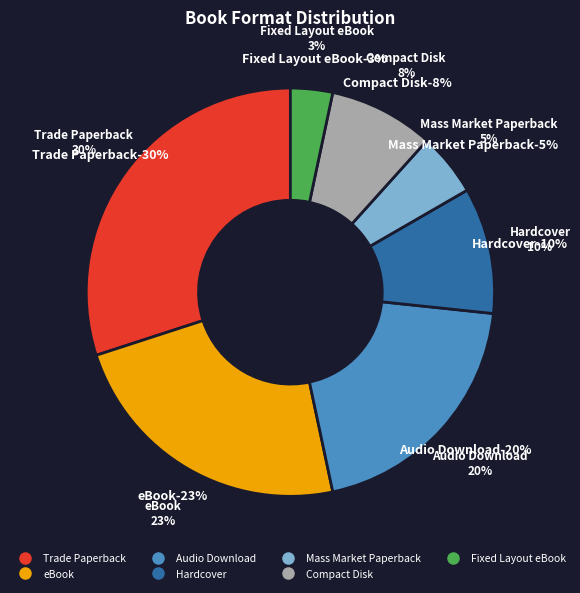

What percentage is NOT represented by eBook?

76.7%